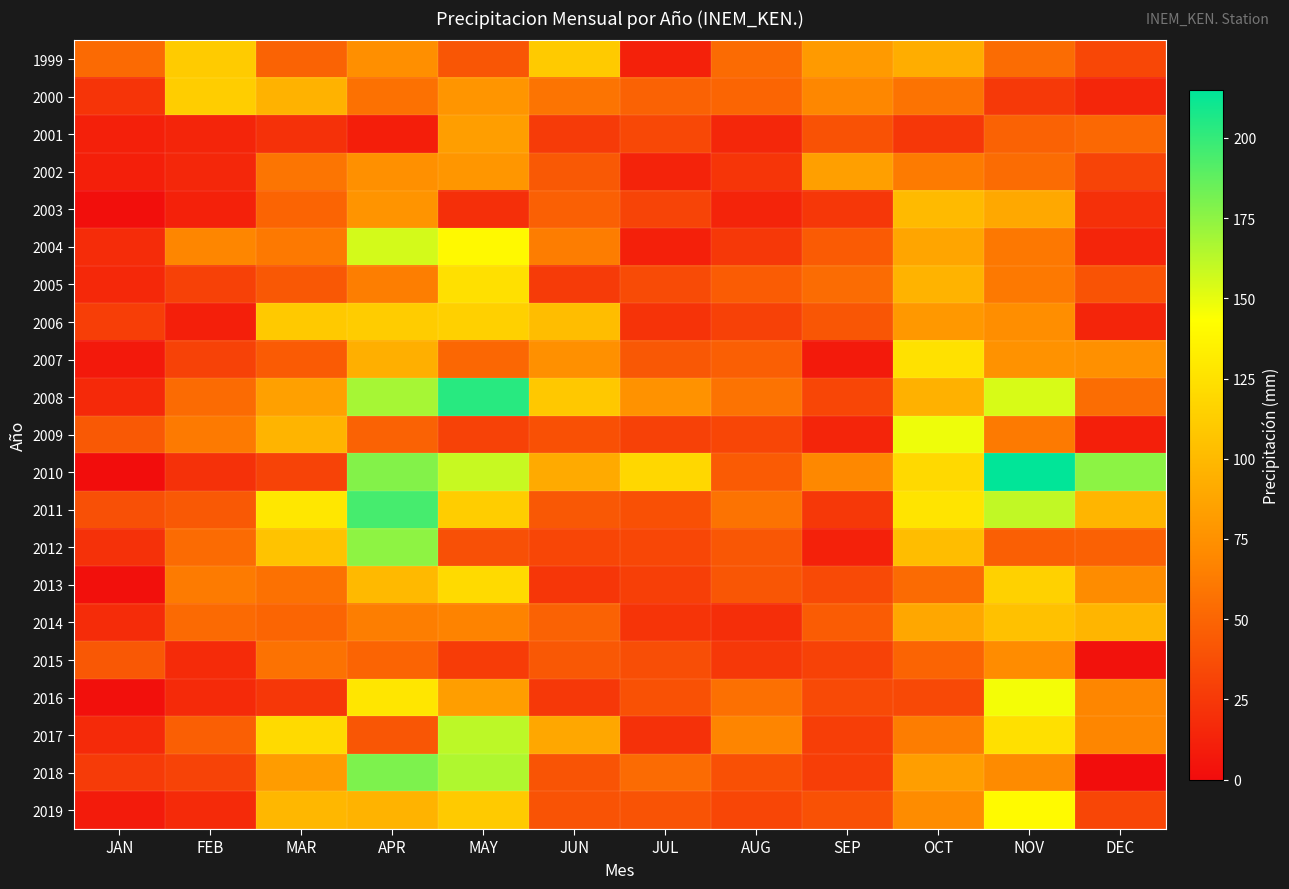

What is the greatest value displayed?

214.3